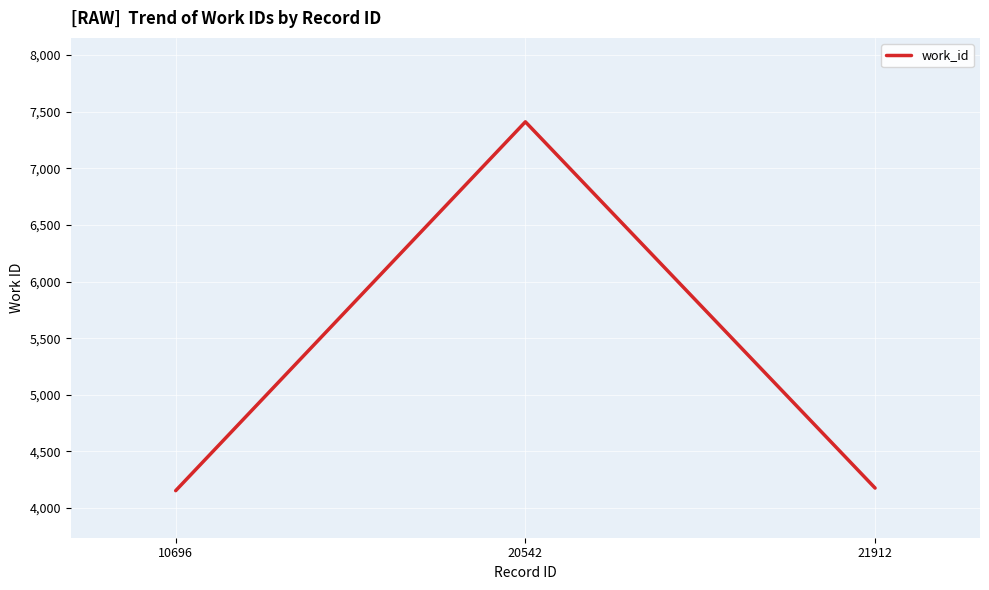

How many series are shown in this chart?

1